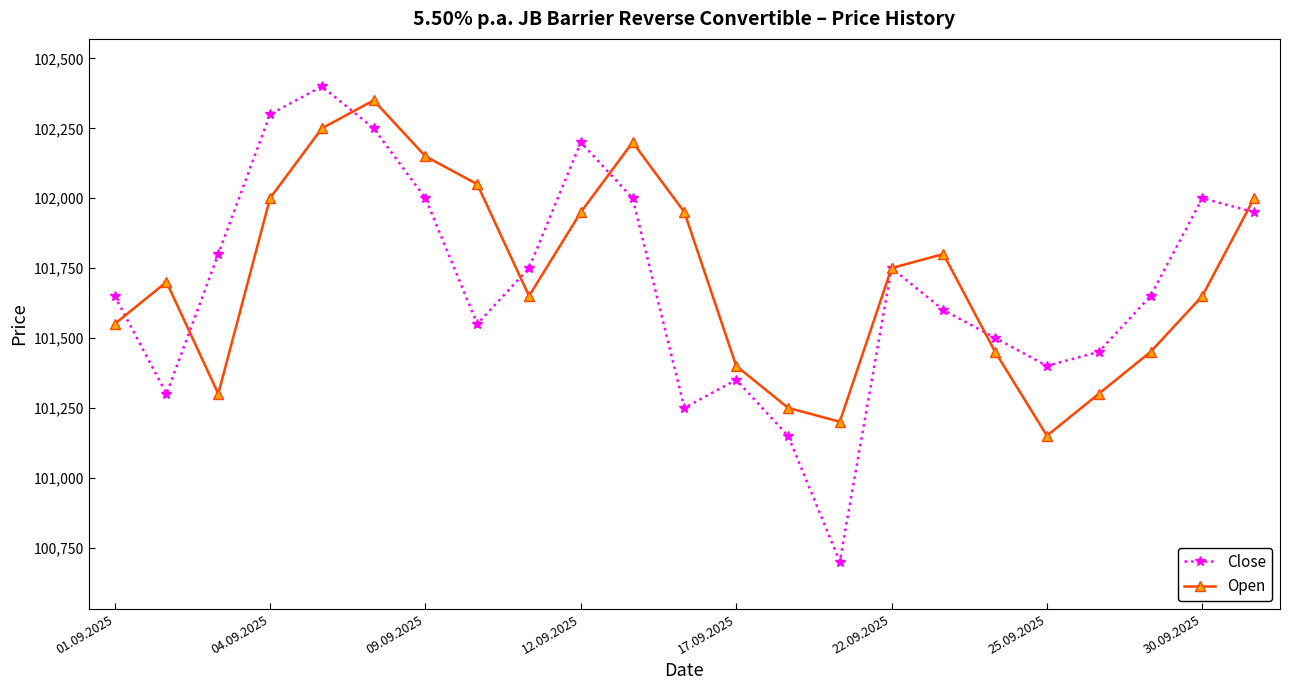

In Open, how many points are lower than both neighbors (excluding endpoints)?

4